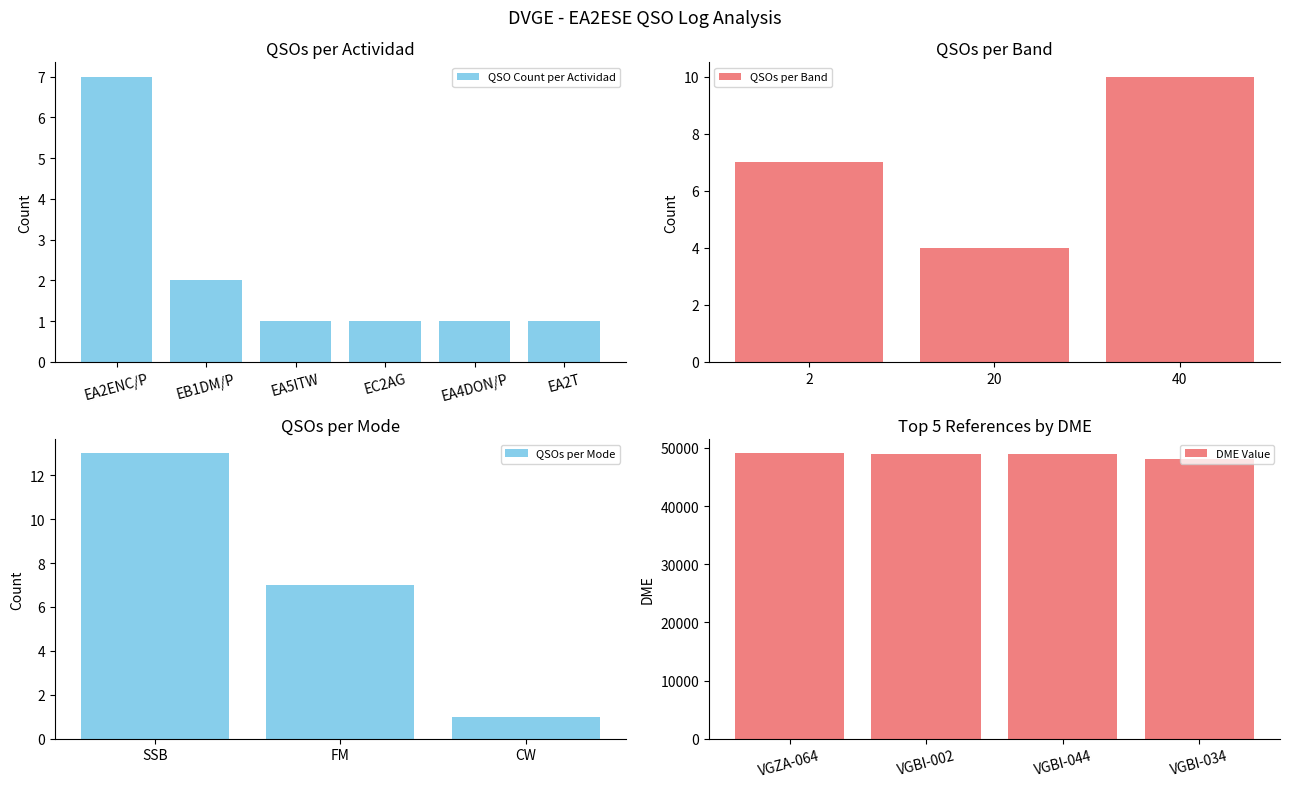

What is the maximum value for QSO Count per Actividad?

7